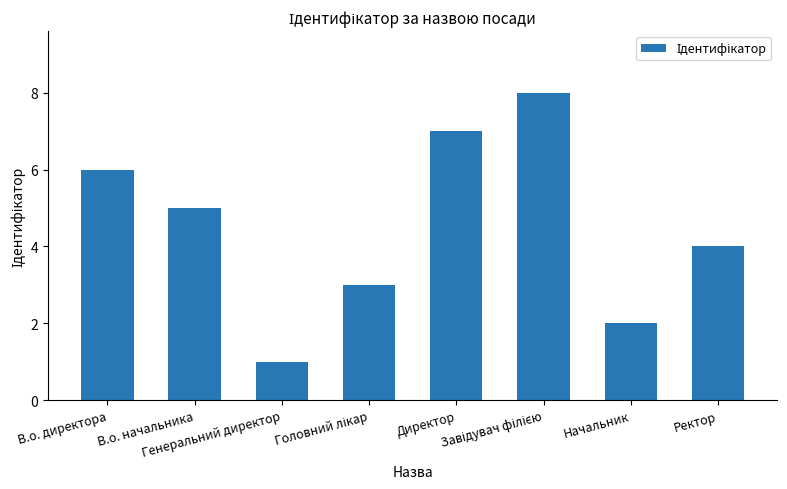

How many bars are there in total?

8